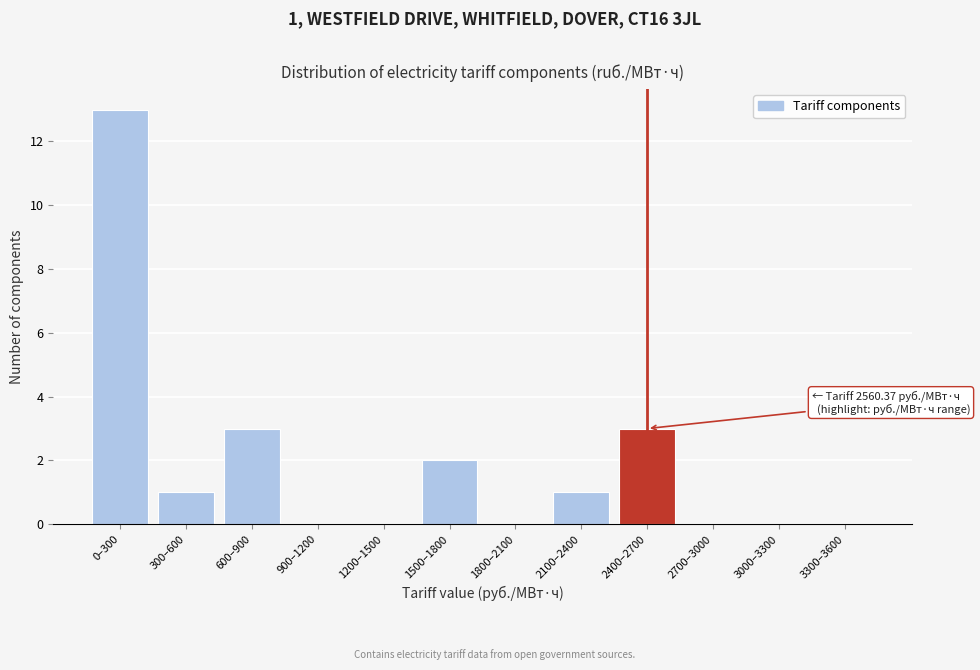

Reading right to left, what are all the values shown in this chart?

3300–3600=0	3000–3300=0	2700–3000=0	2400–2700=3	2100–2400=1	1800–2100=0	1500–1800=2	1200–1500=0	900–1200=0	600–900=3	300–600=1	0–300=13